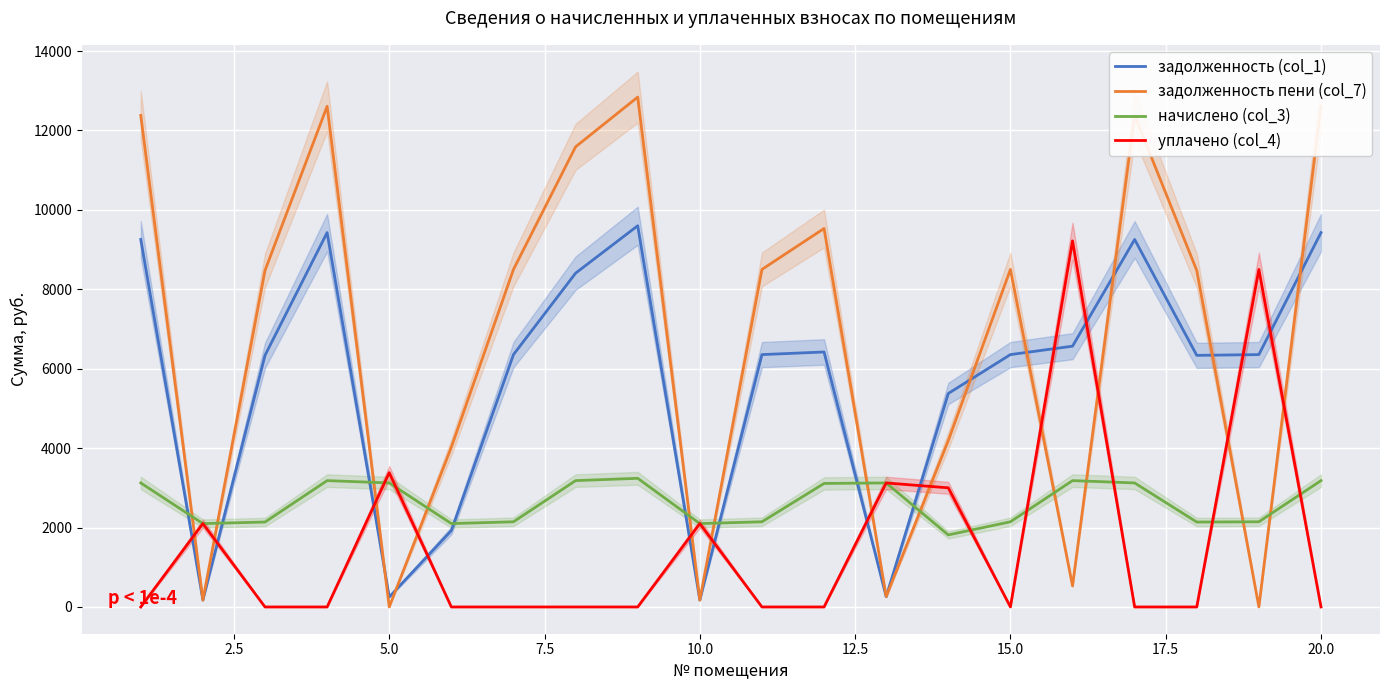

What is the maximum value shown in the chart?

12840.0